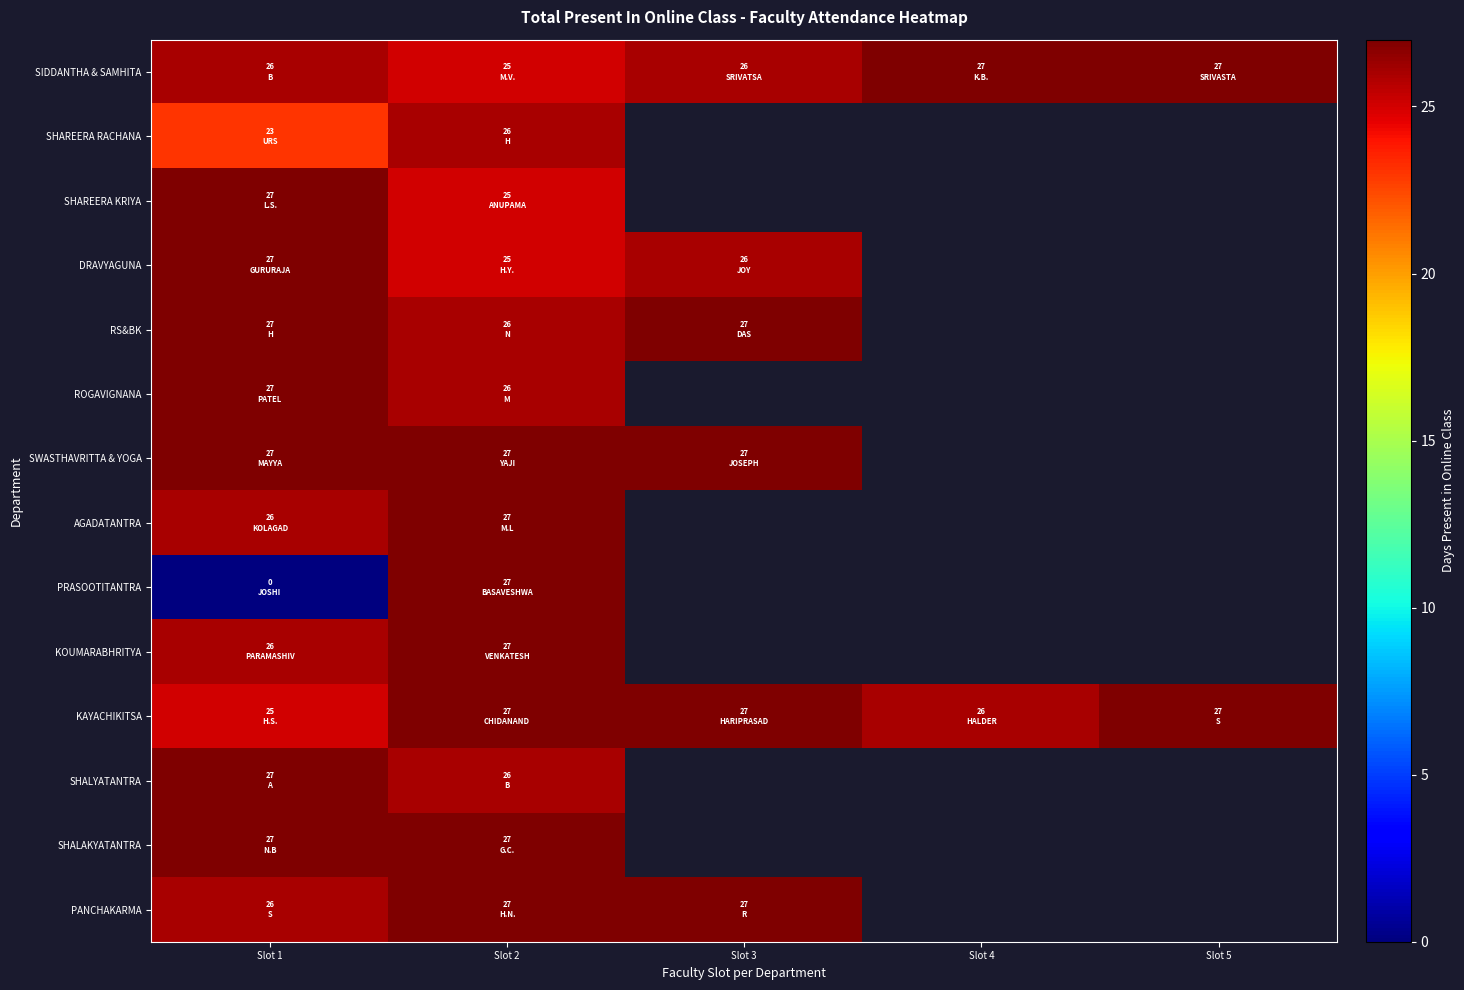

What is the difference between the maximum and minimum values in the ROGAVIGNANA series?

1.0